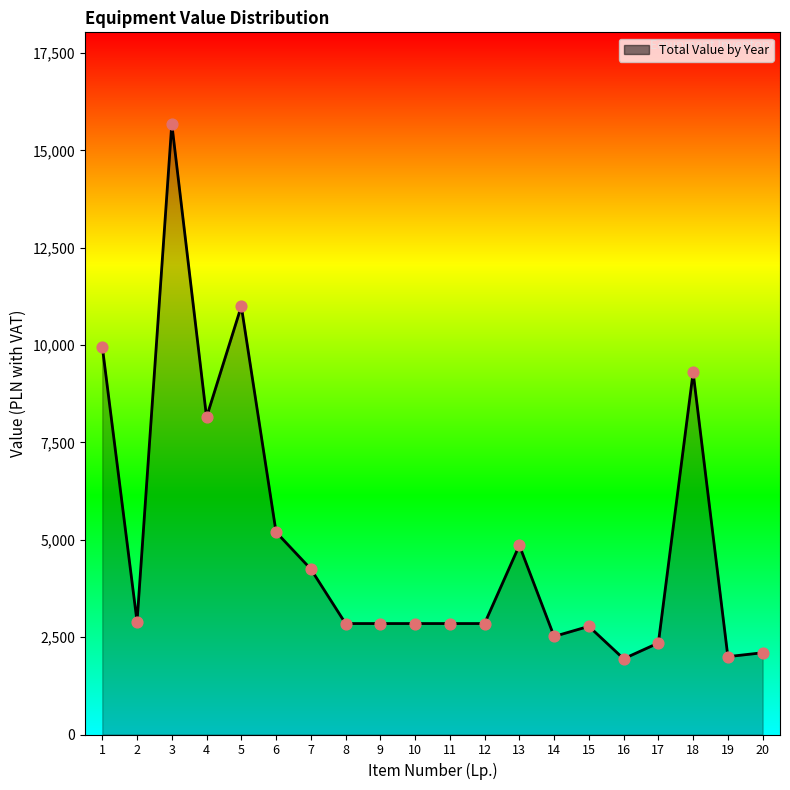

What is the change in value from 7 to 12?

-1400.1